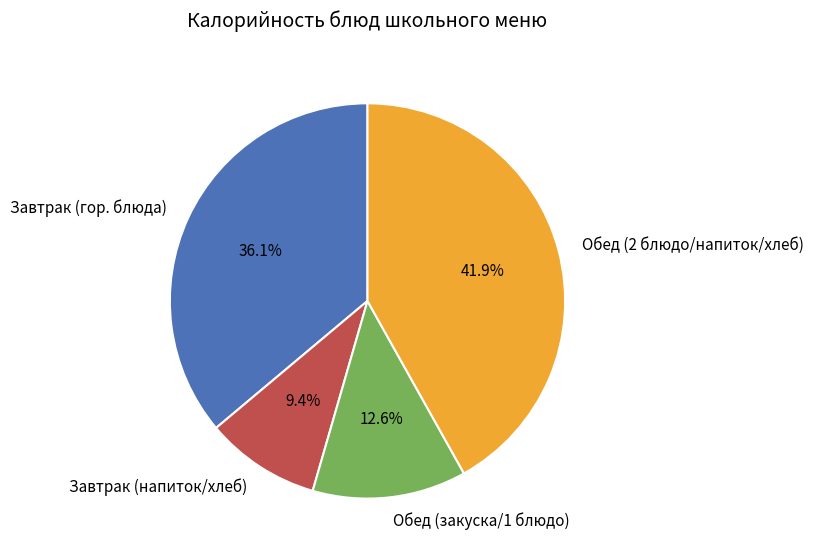

Is there a majority slice in this chart?

No